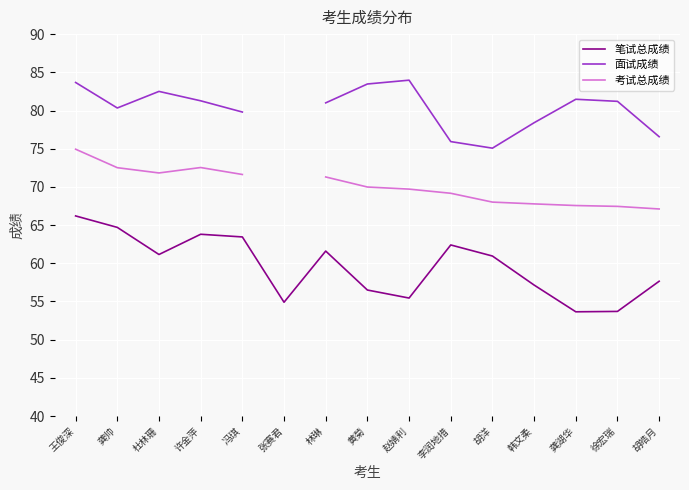

How many values in 考试总成绩 are above zero?

14